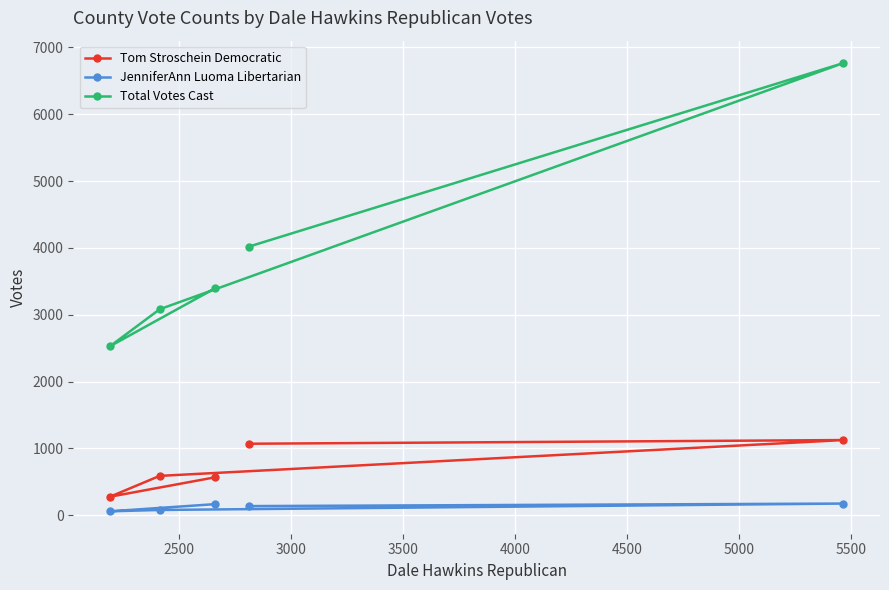

Reading left to right, extract all data points from this chart.

Tom Stroschein Democratic: 568	278	590	1126	1071
JenniferAnn Luoma Libertarian: 167	60	80	176	138
Total Votes Cast: 3394	2529	3083	6766	4019